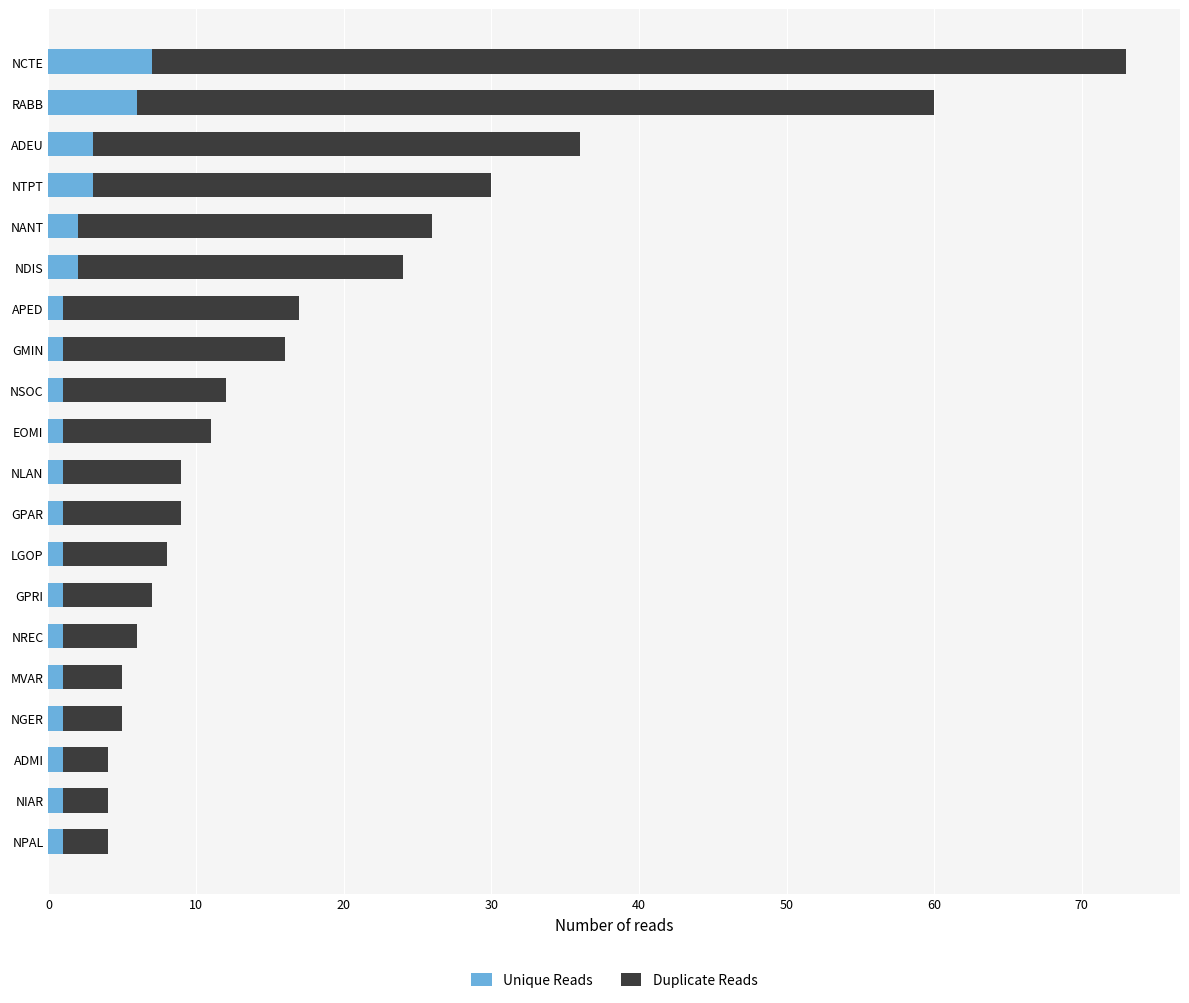

What is the total value across all series at NDIS?

24